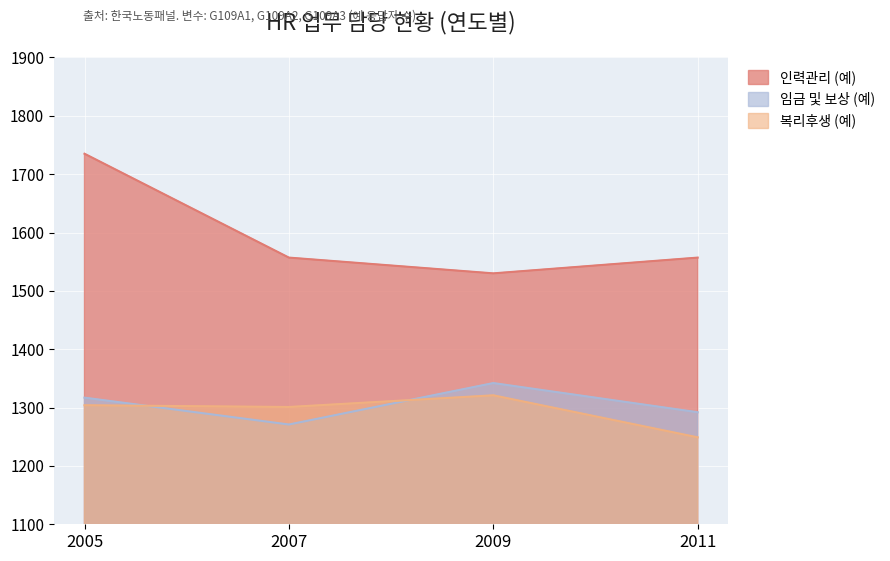

Which series has the widest spread of values?

인력관리 (예)